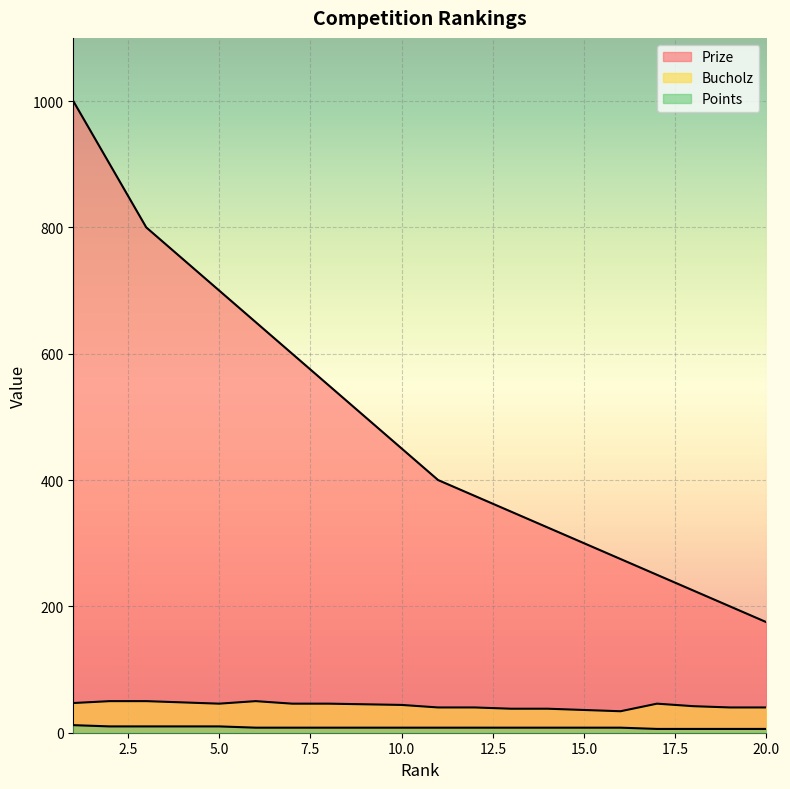

Between 9 and 17, which series saw the biggest shift?

Prize